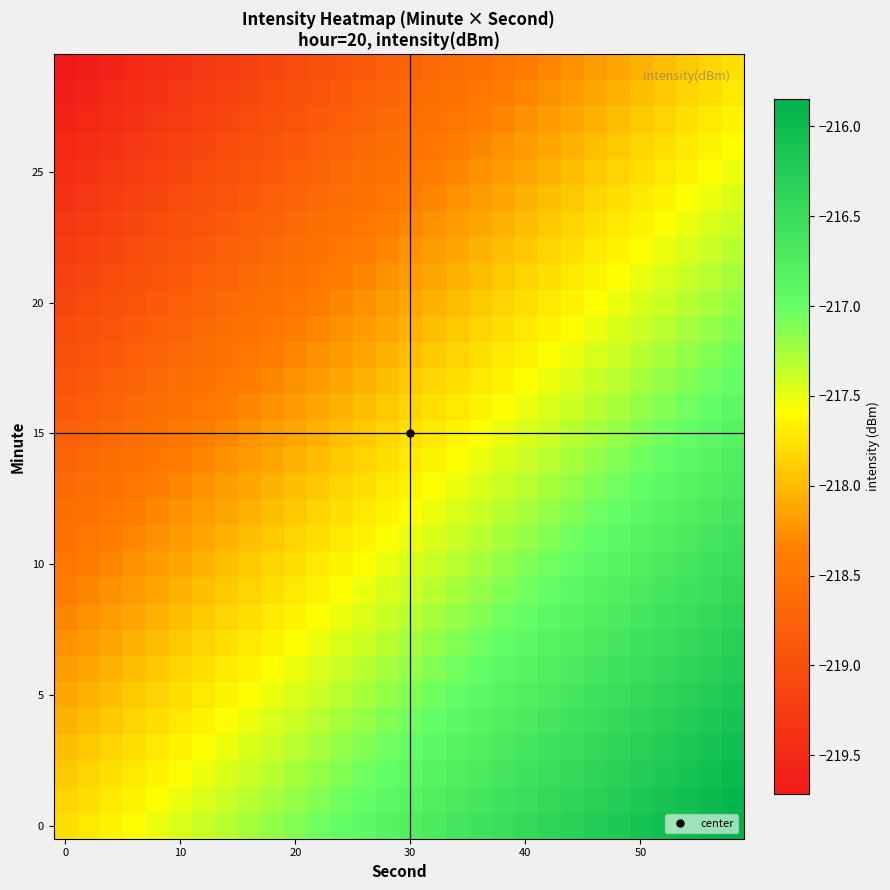

How many data points does each series have?

30